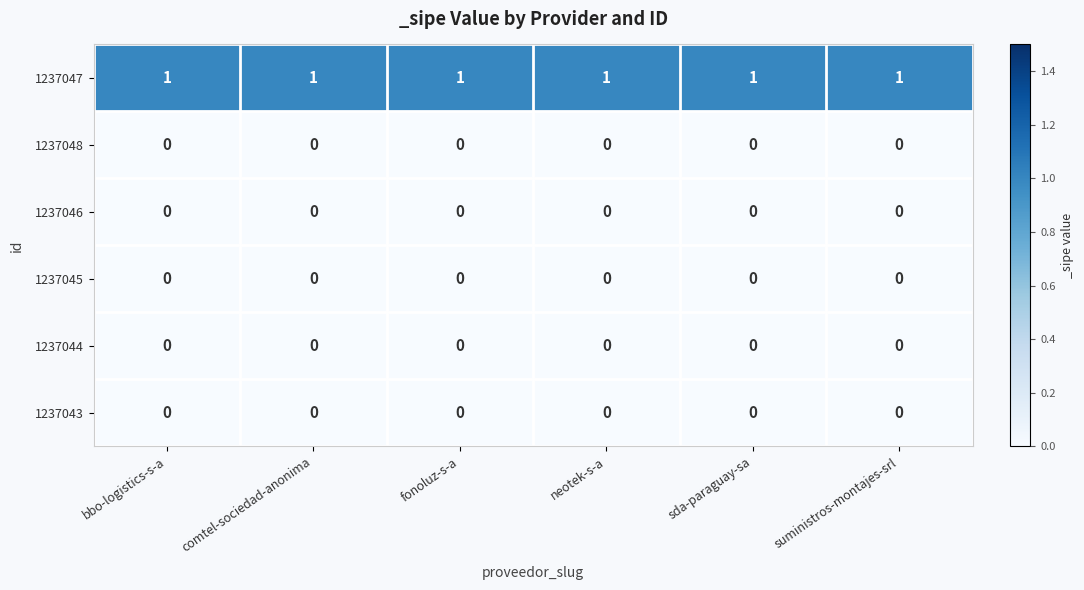

What is the difference between the highest and lowest values at fonoluz-s-a?

1